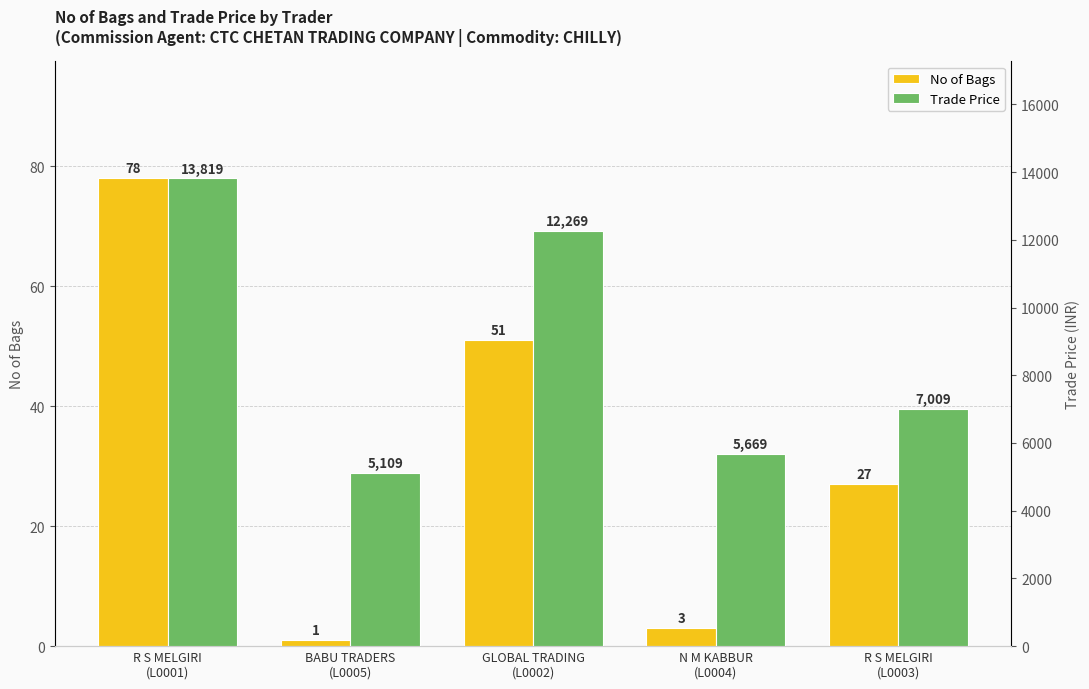

List the series in order of their overall mean, lowest first.

No of Bags, Trade Price